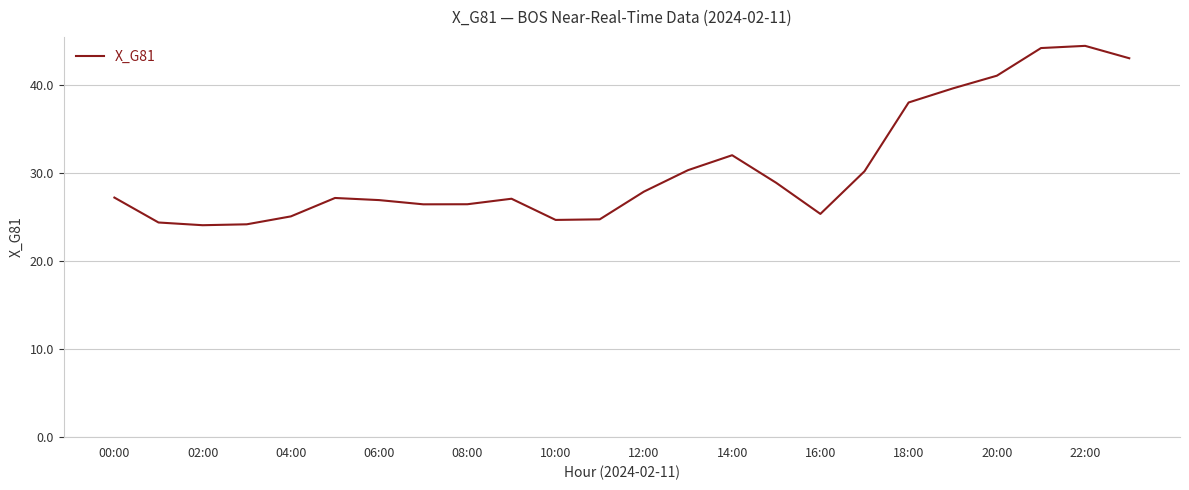

What is the difference between the maximum and minimum values?

20.3